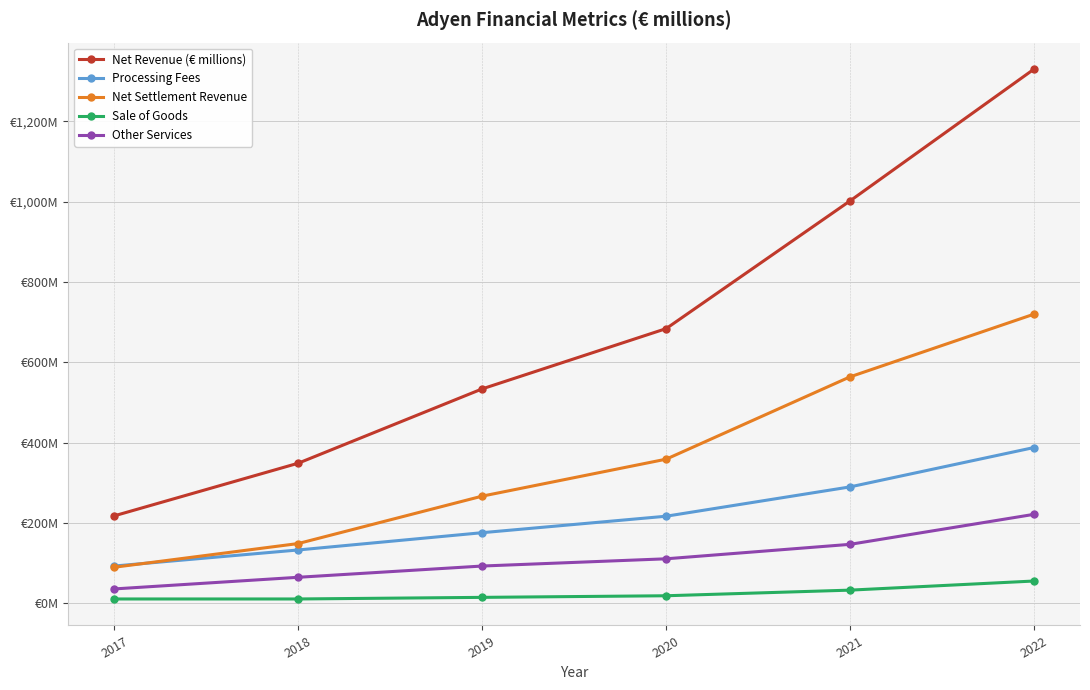

What is the value of the Other Services point at the 5th from the left?

147.0